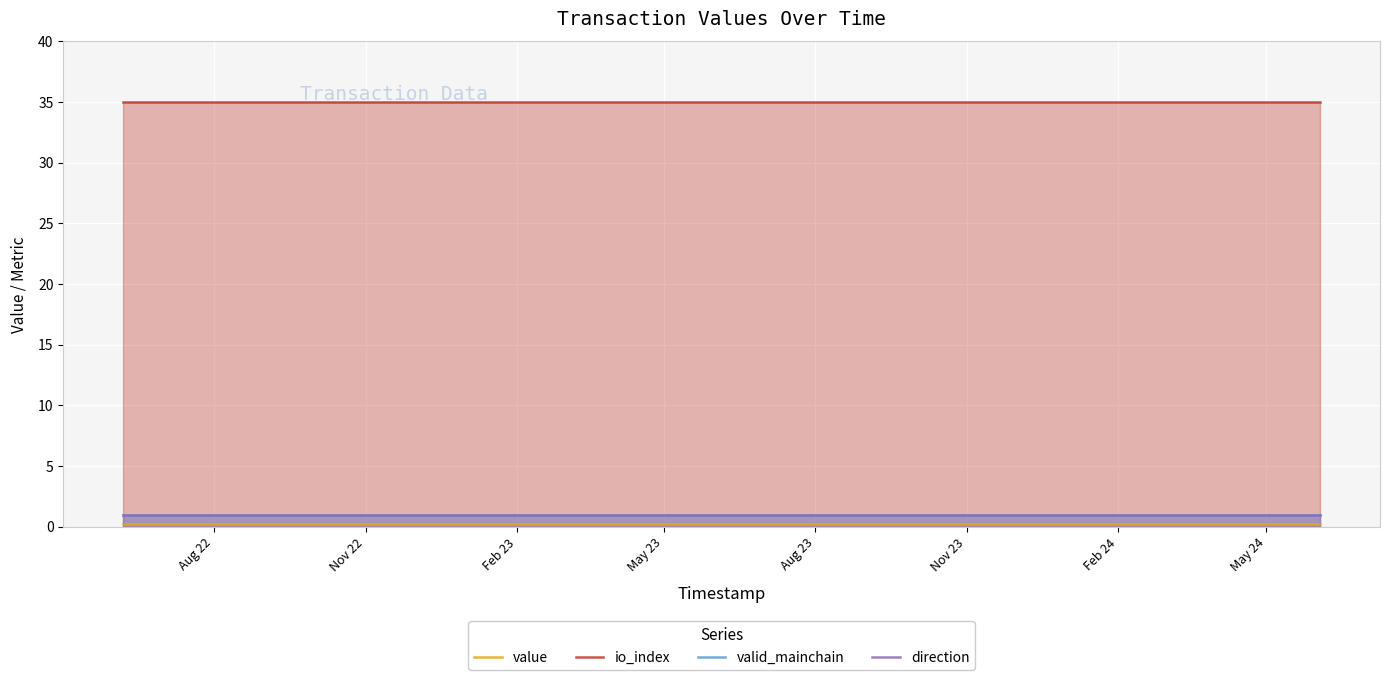

What is the average value of the io_index series?

35.0